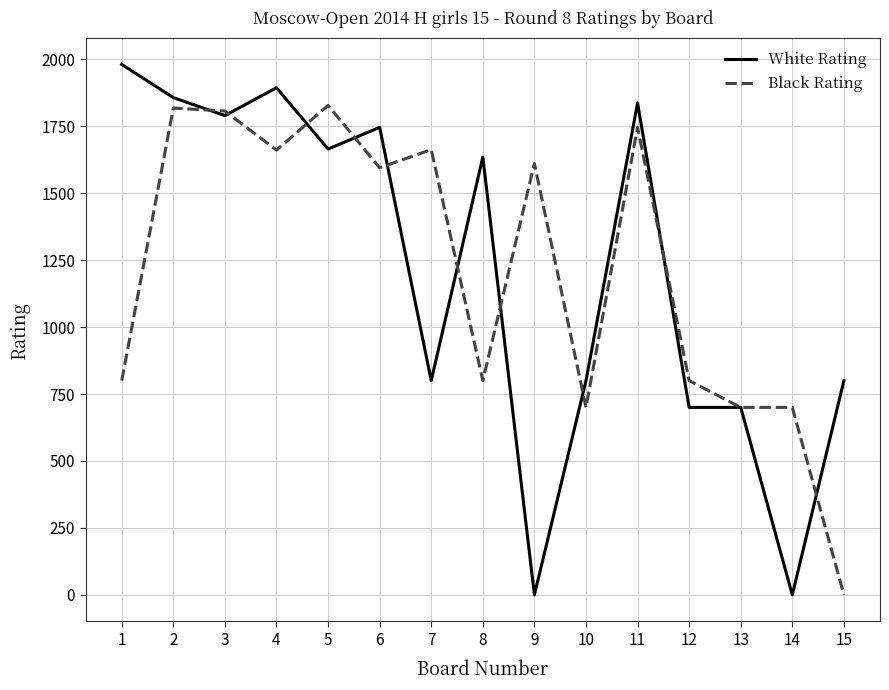

Which series has the largest range (max minus min)?

White Rating